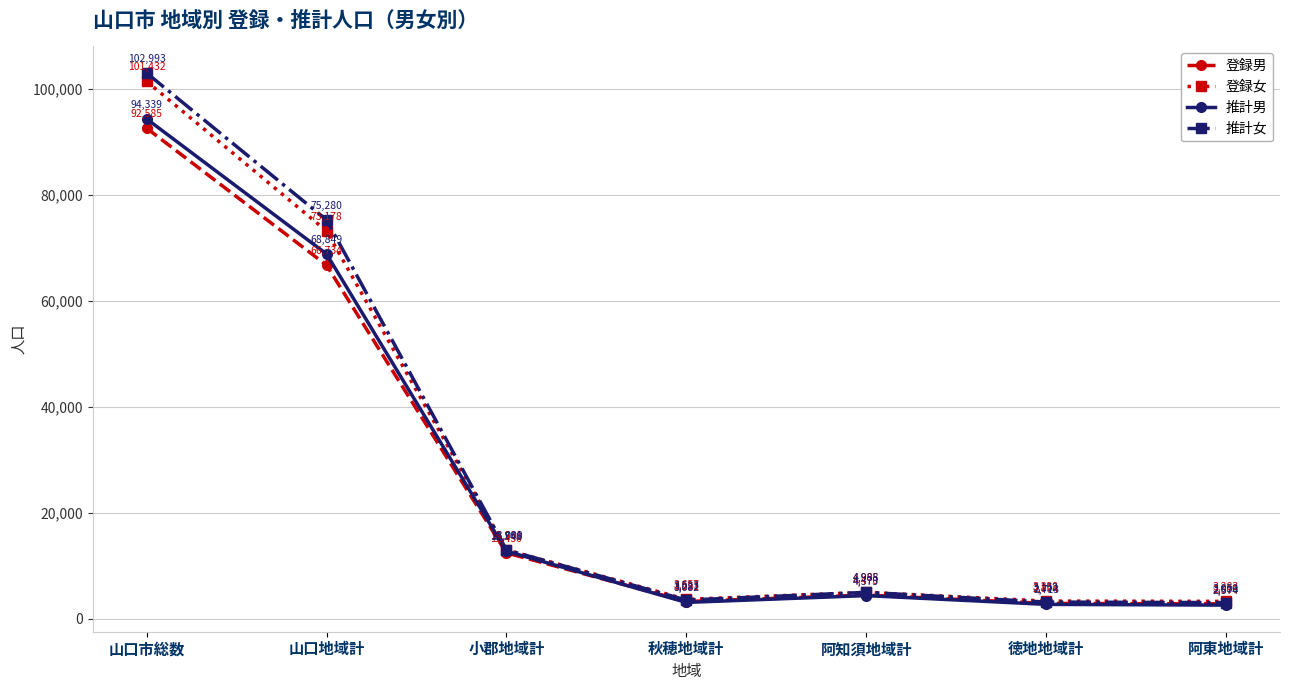

Which series changed the most between 山口市総数 and 阿東地域計?

推計女